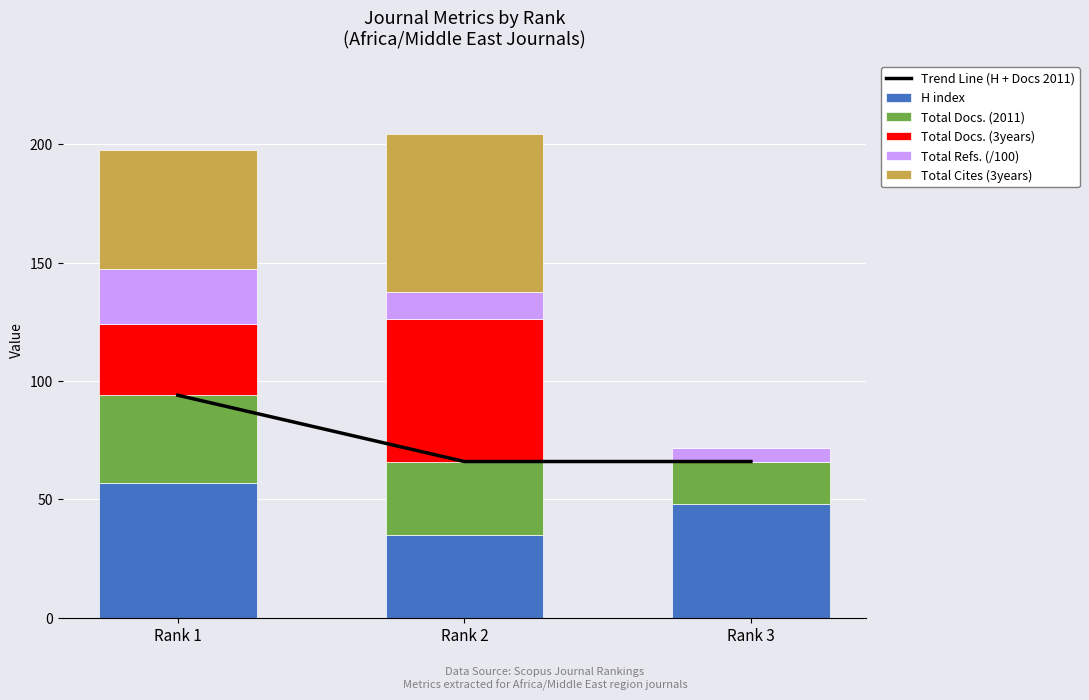

Which series has the largest total across all categories?

Trend Line (H + Docs 2011)